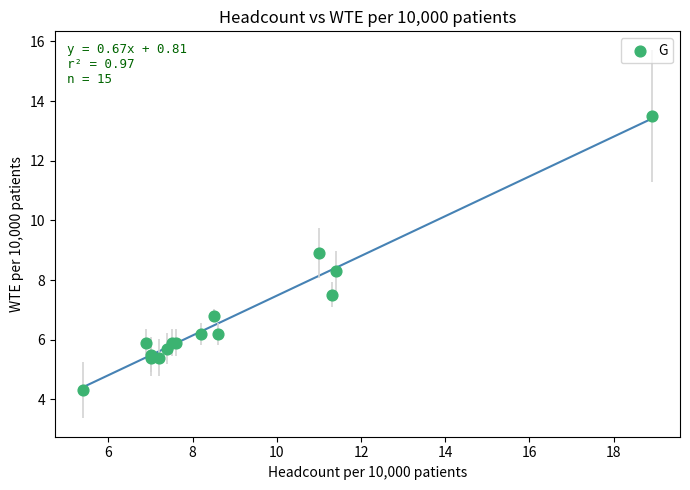

What Y value in the scatter plot is closest to 8?

8.3